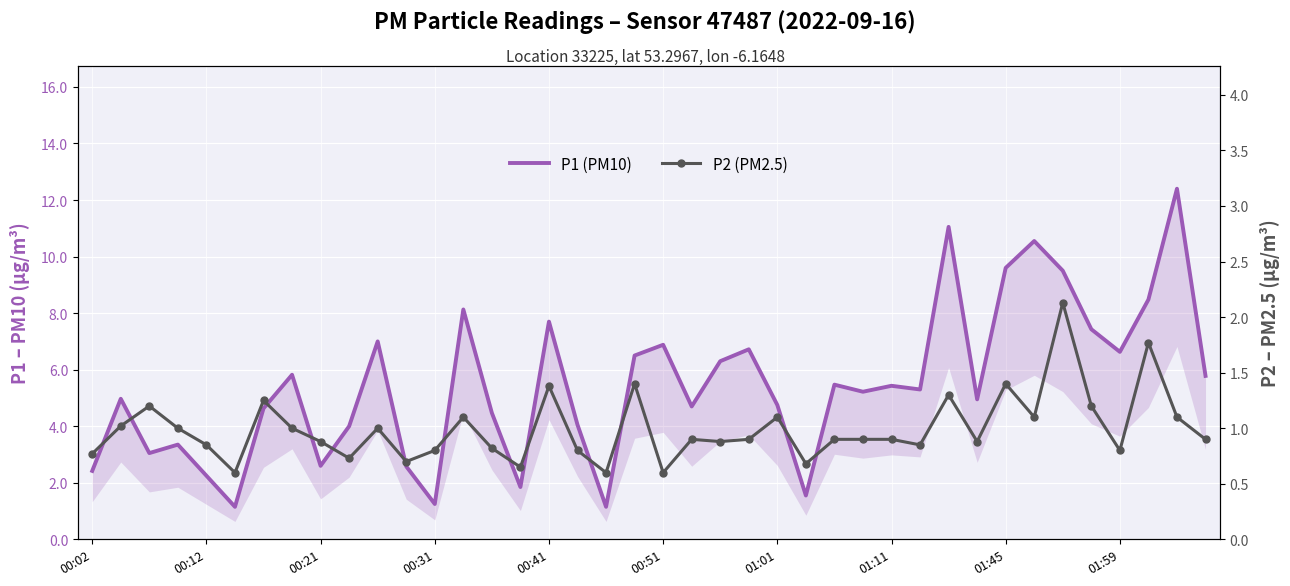

At 15, list the series in order from smallest to largest.

P2 (PM2.5), P1 (PM10)